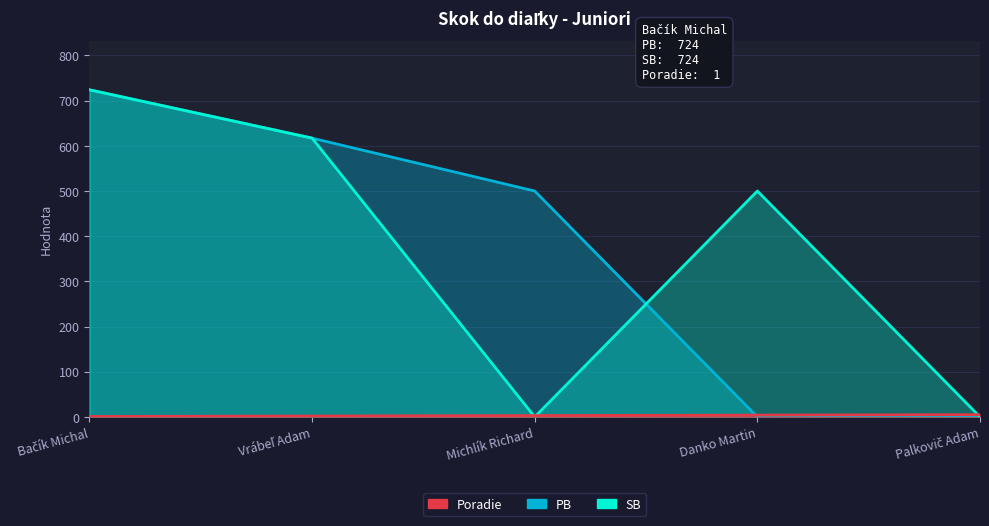

Between which two adjacent categories do PB and Poradie first intersect?

Michlík Richard and Danko Martin